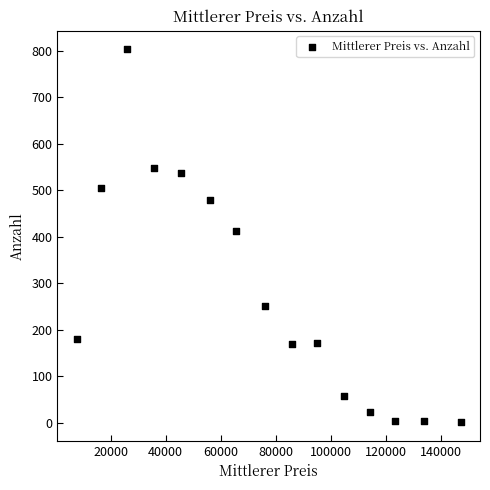

What is the range of Y values (max minus min)?

802